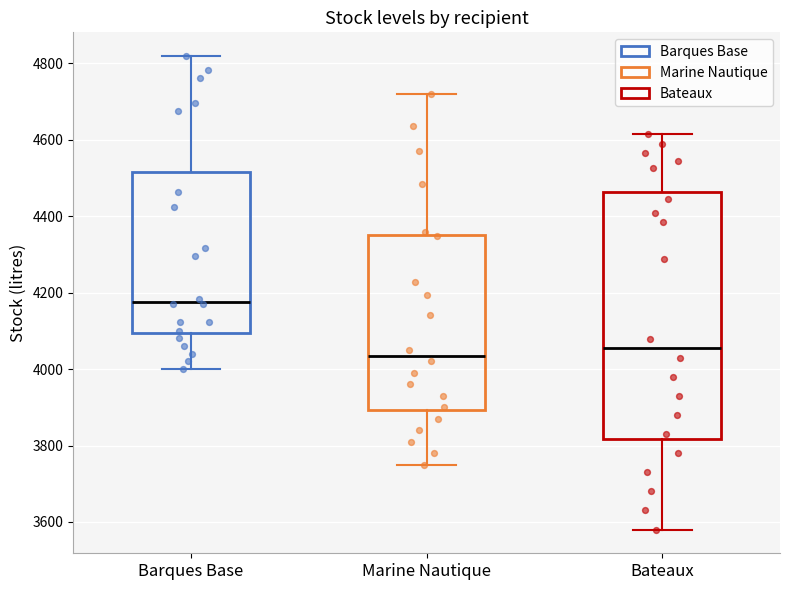

Which box is the tallest, from its lower edge to its upper edge?

Bateaux